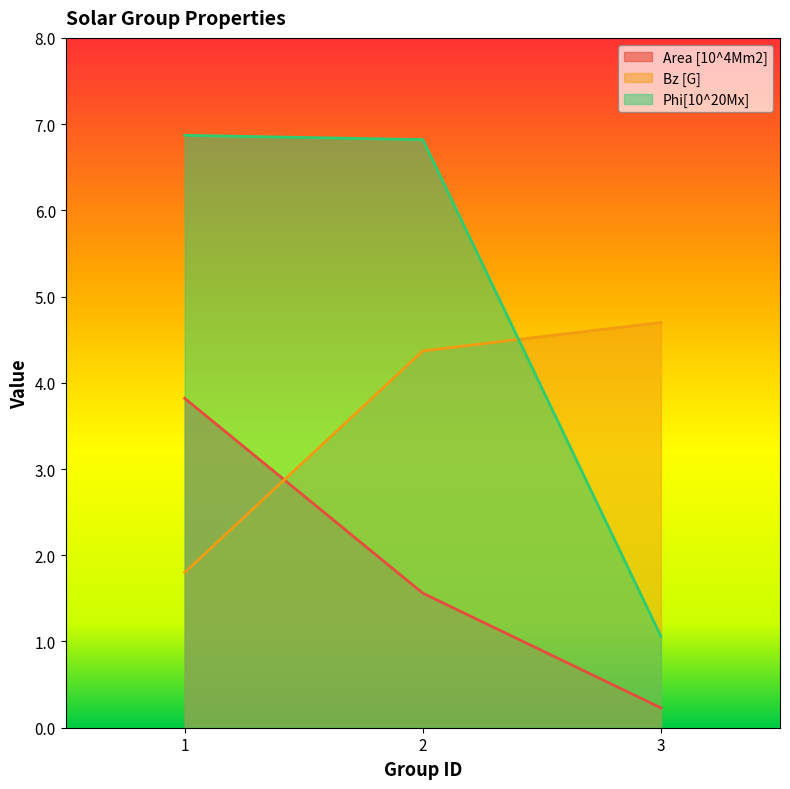

Rank the categories by Bz [G] value from lowest to highest.

1, 2, 3